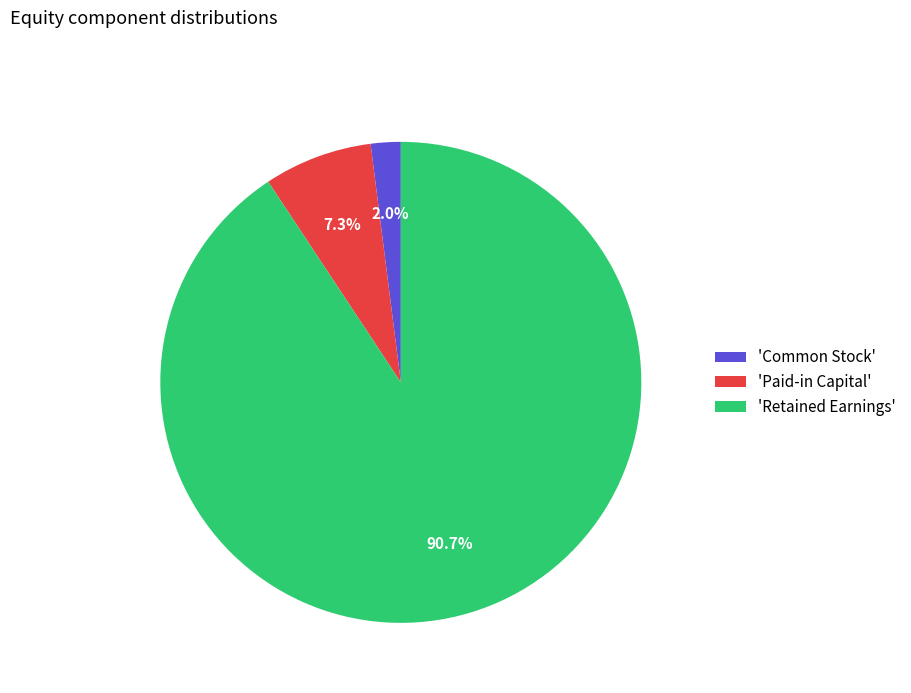

Between 'Common Stock' and 'Retained Earnings', which is larger?

'Retained Earnings'